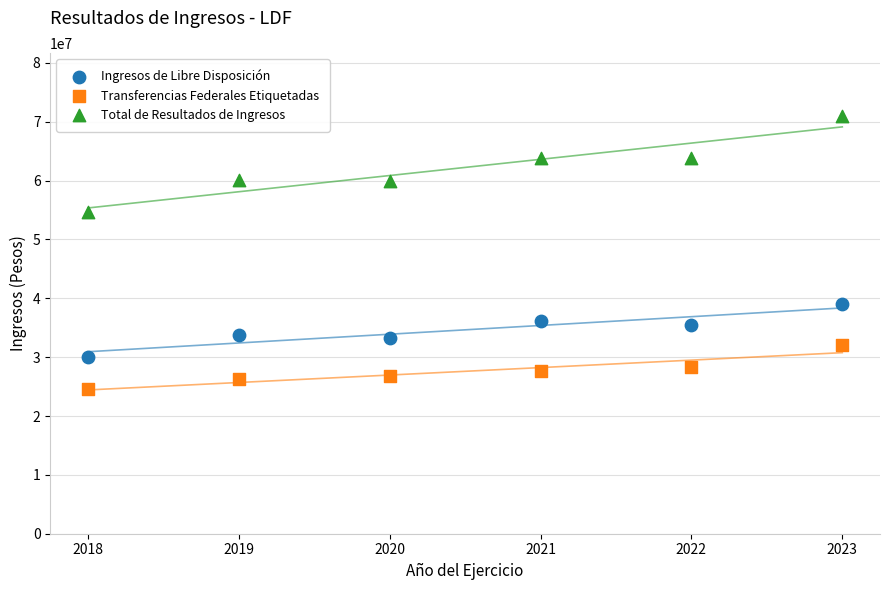

What are all the series names shown in the legend?

Ingresos de Libre Disposición, Transferencias Federales Etiquetadas, Total de Resultados de Ingresos